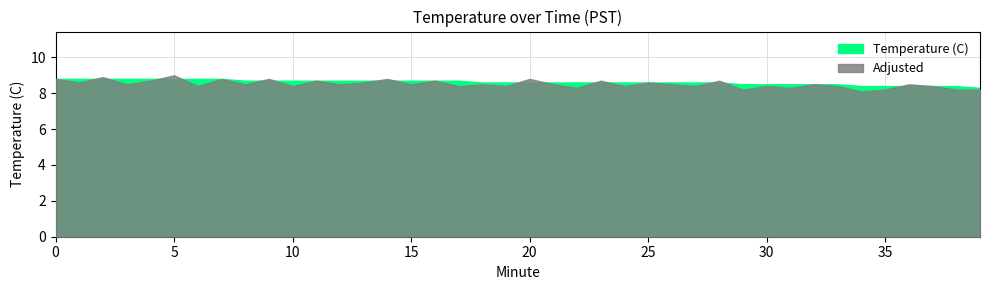

The value of Minute at 9 is 11.7. True or false?

False